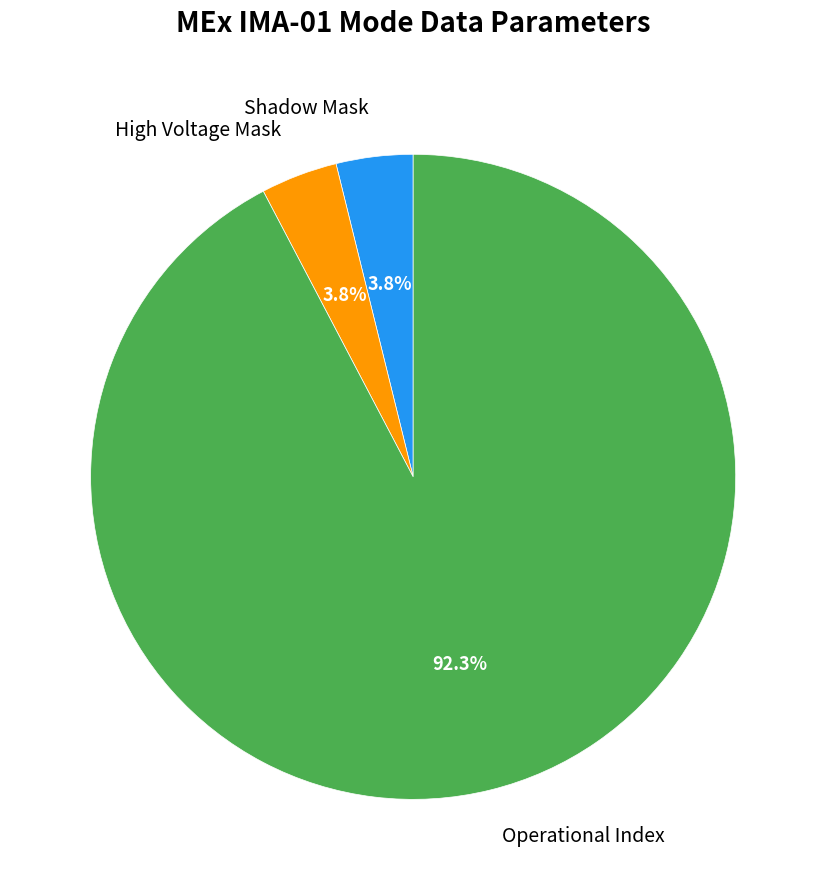

Combined, do Operational Index and High Voltage Mask account for over 50%?

Yes